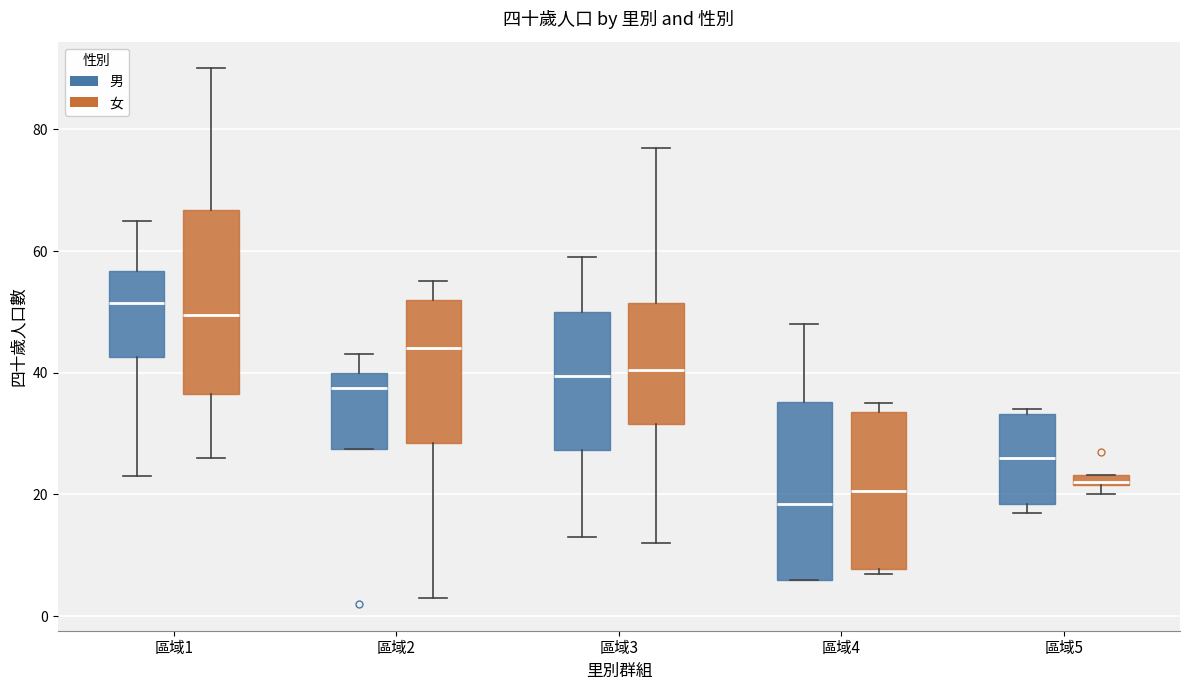

Which box's median line is the highest?

區域1 (男)